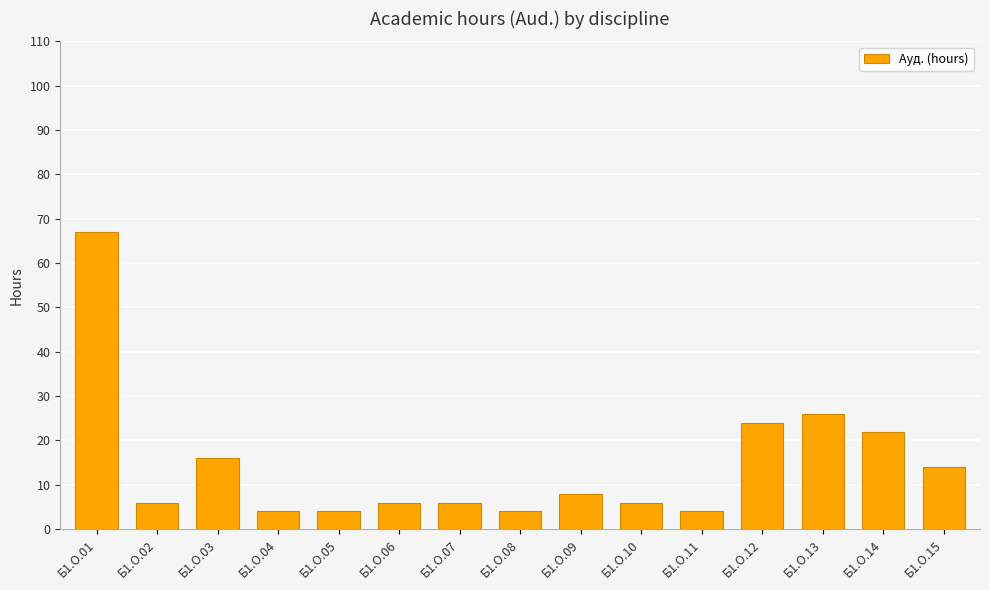

How many bars are there in total?

15